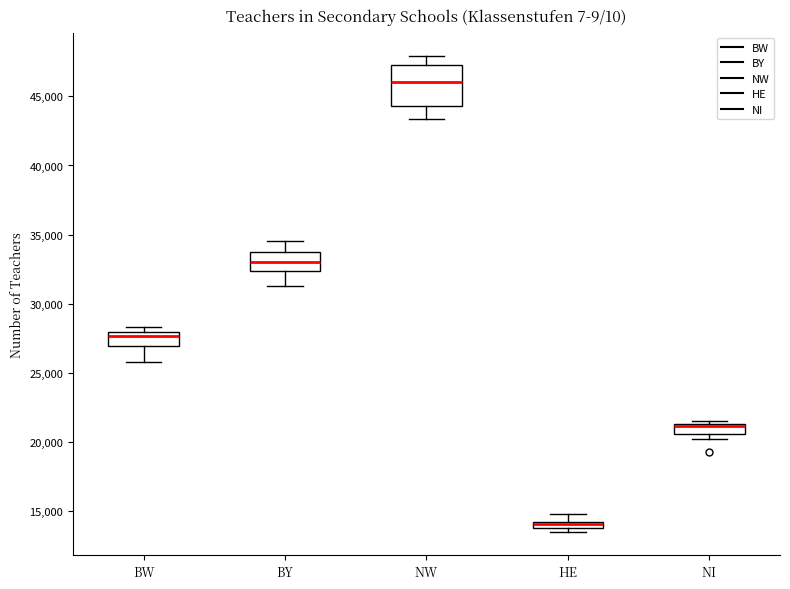

Which box is the tallest, from its lower edge to its upper edge?

NW